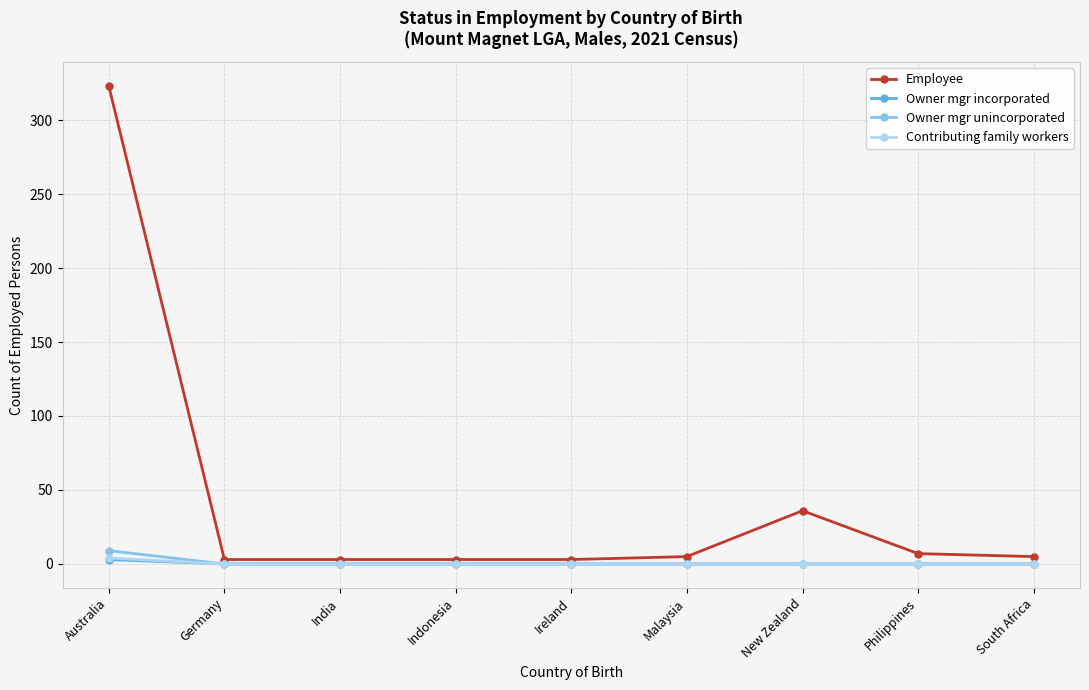

What are all the series names shown in the legend?

Employee, Owner mgr incorporated, Owner mgr unincorporated, Contributing family workers